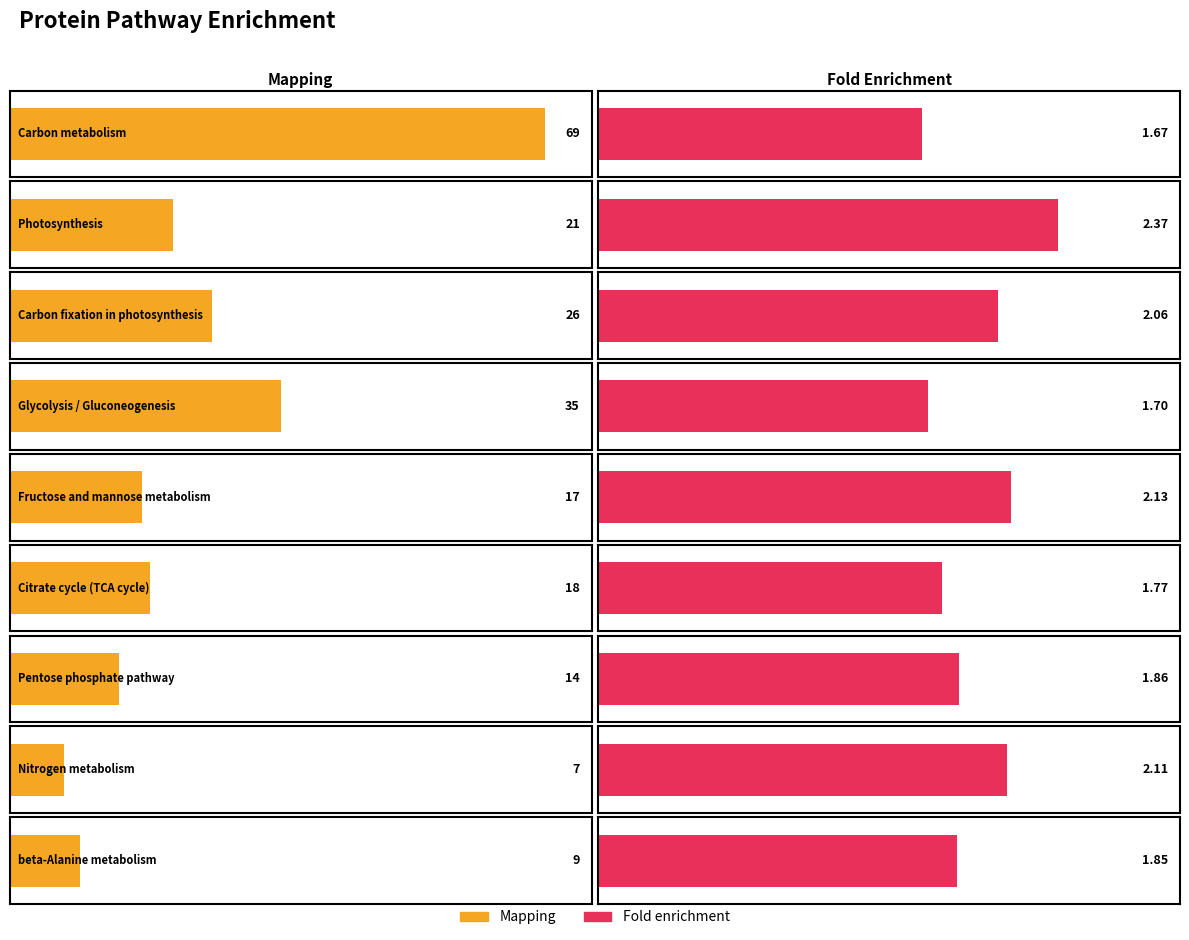

How many bars are there in each group?

2